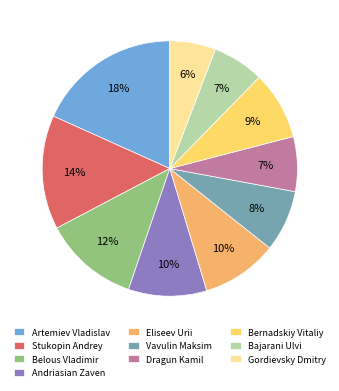

Count the number of slices in the pie.

10